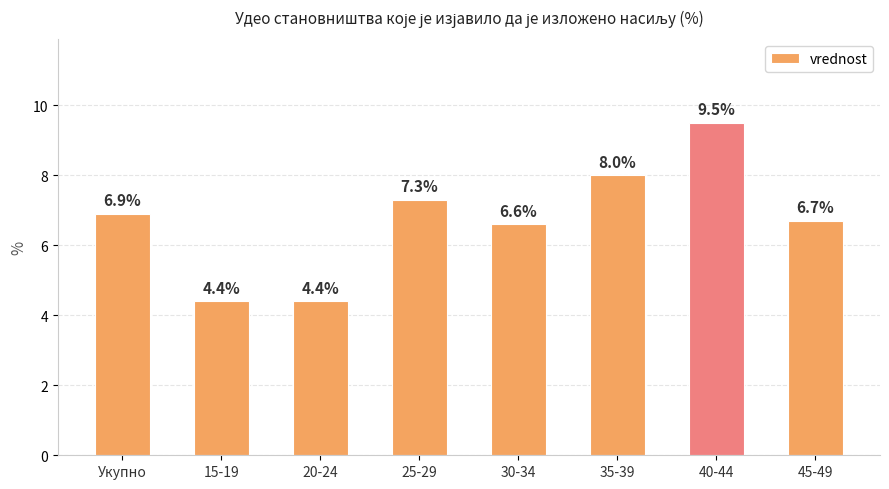

How many distinct data groups are displayed?

1